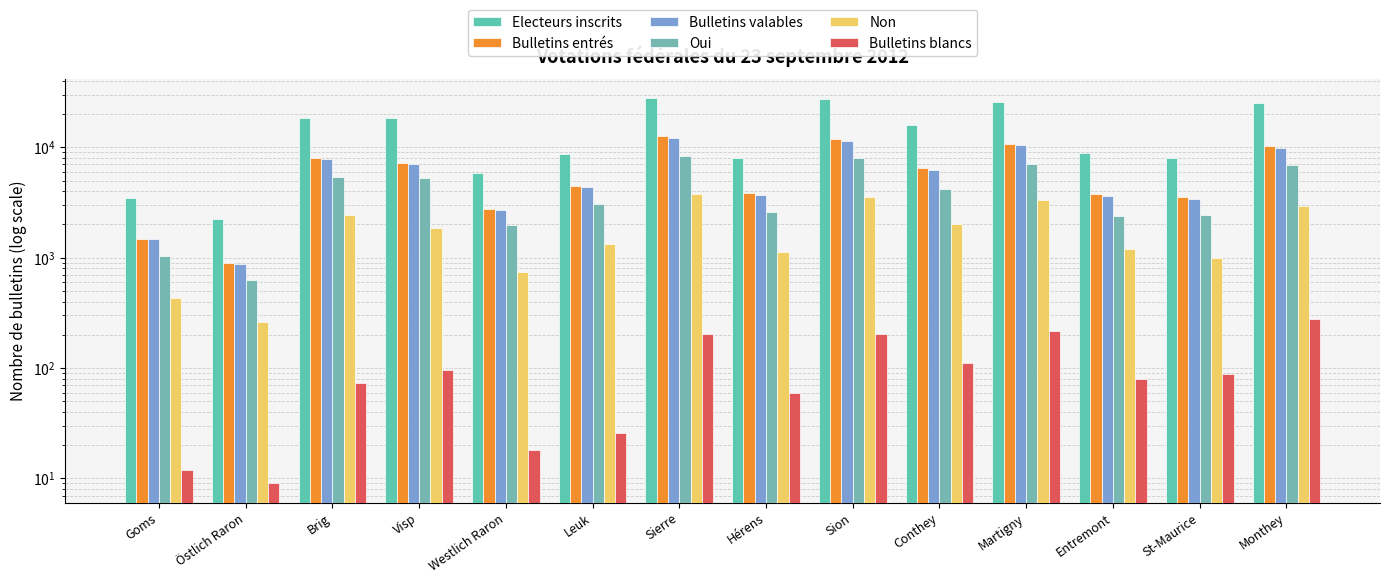

Does the chart contain any negative values?

No